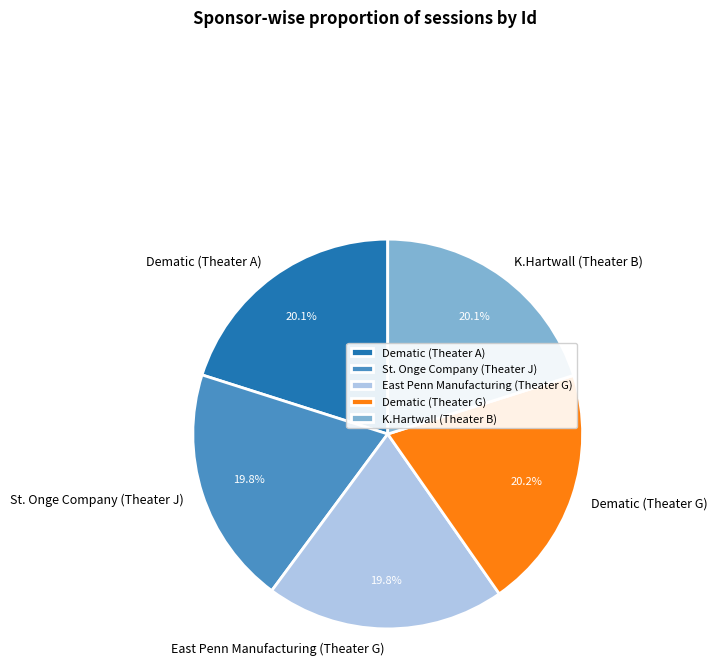

Approximately how many times larger is the value at K.Hartwall (Theater B) compared to East Penn Manufacturing (Theater G)?

1.0